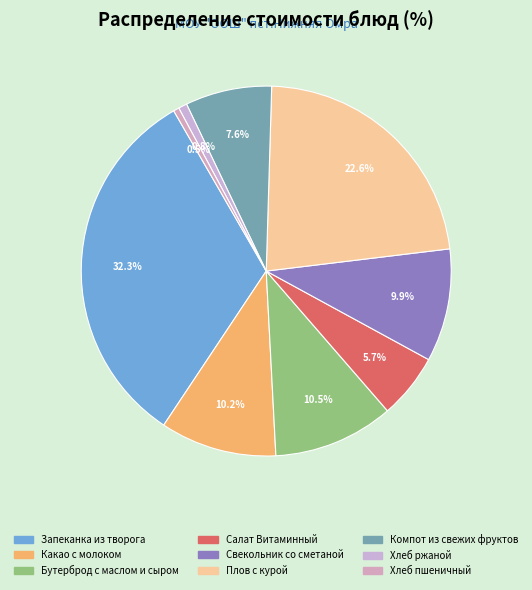

Which category has the smallest portion of the pie?

Хлеб пшеничный